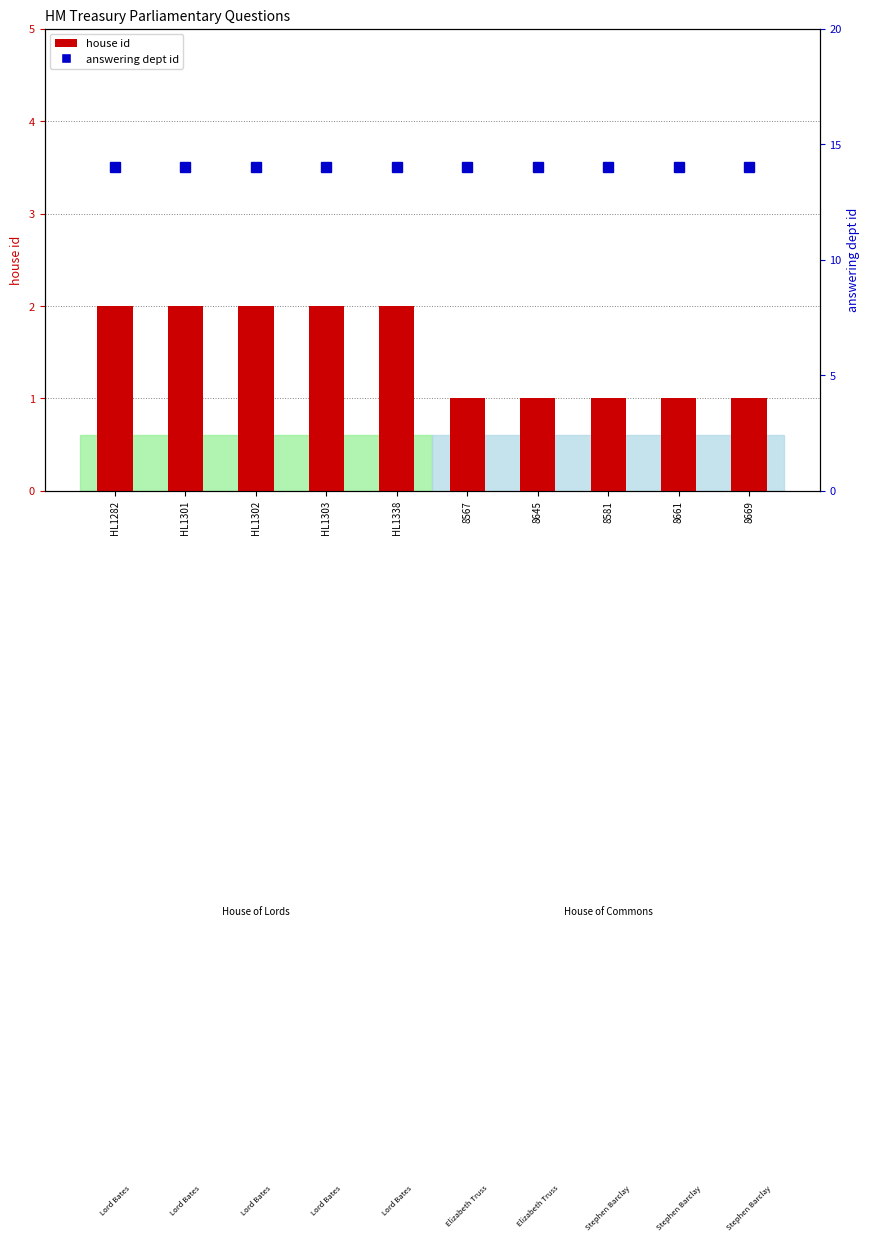

What is the average value of the answering dept id series?

14